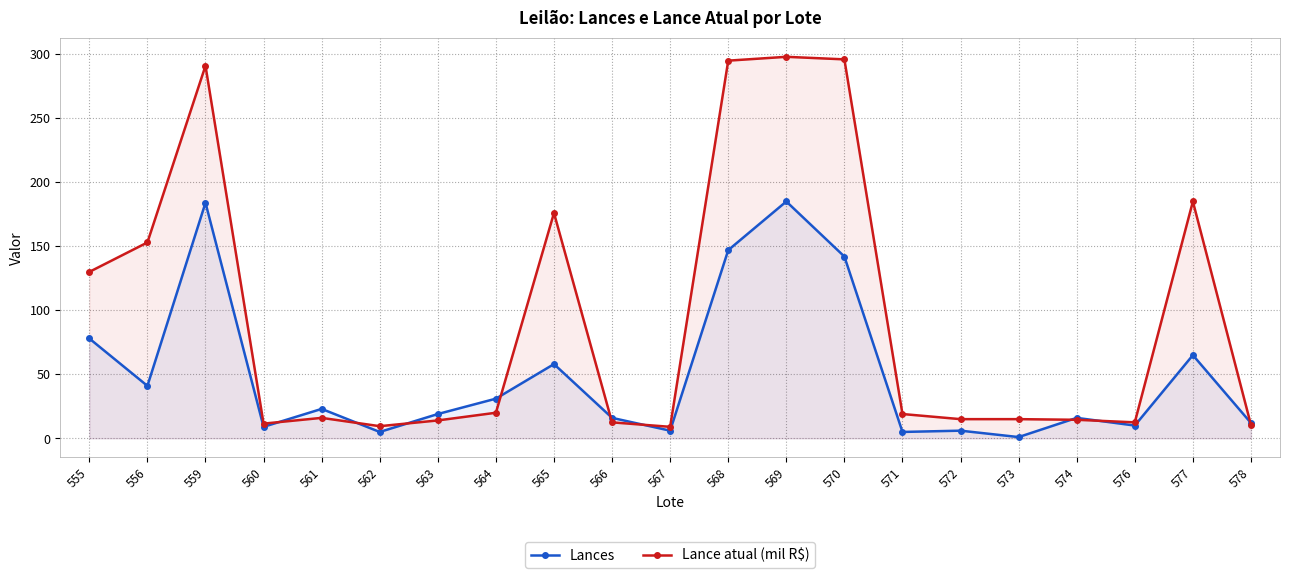

What is the value of the Lance atual (mil R$) point at the 1st from the left?

130.0